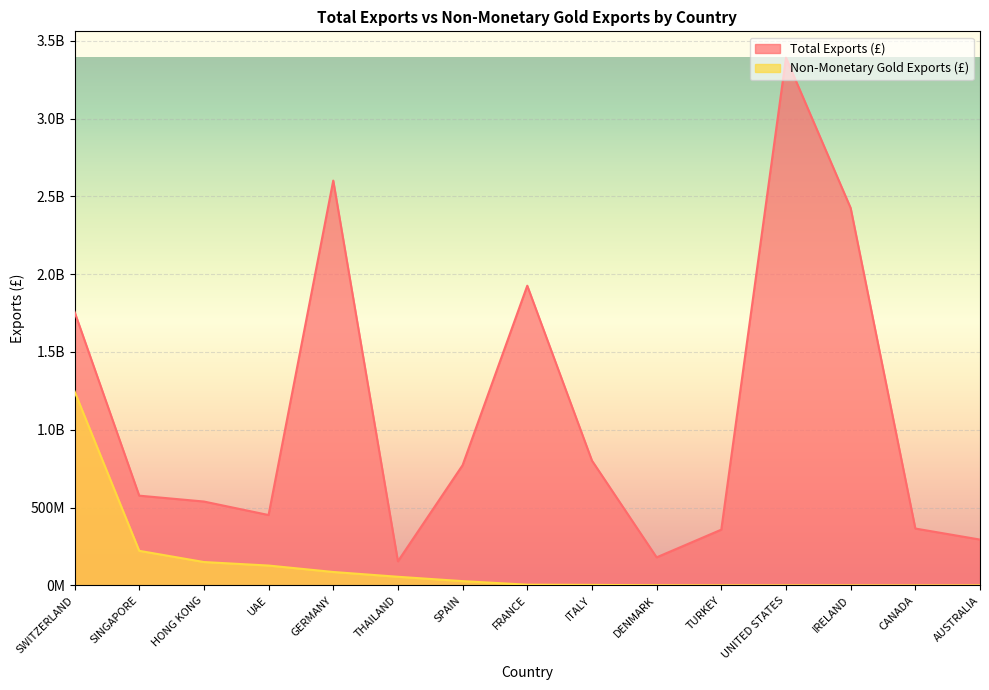

What is the label of the 12th point from the left?

UNITED STATES